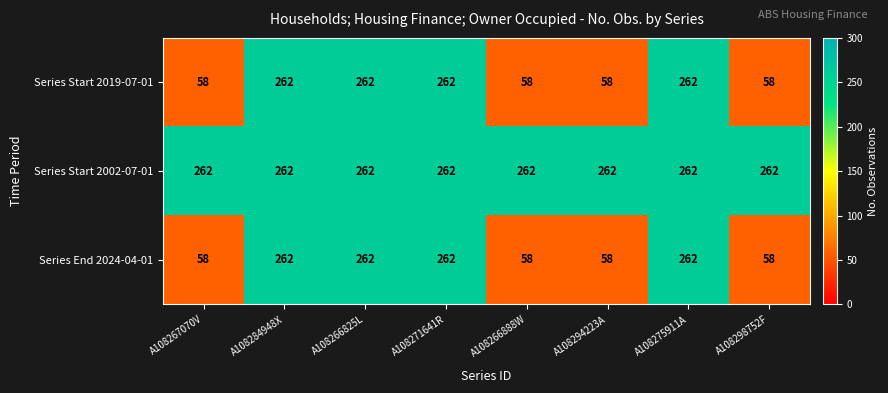

Reading left to right, list all the values displayed in this chart.

Series Start 2019-07-01: 58	262	262	262	58	58	262	58
Series Start 2002-07-01: 262	262	262	262	262	262	262	262
Series End 2024-04-01: 58	262	262	262	58	58	262	58